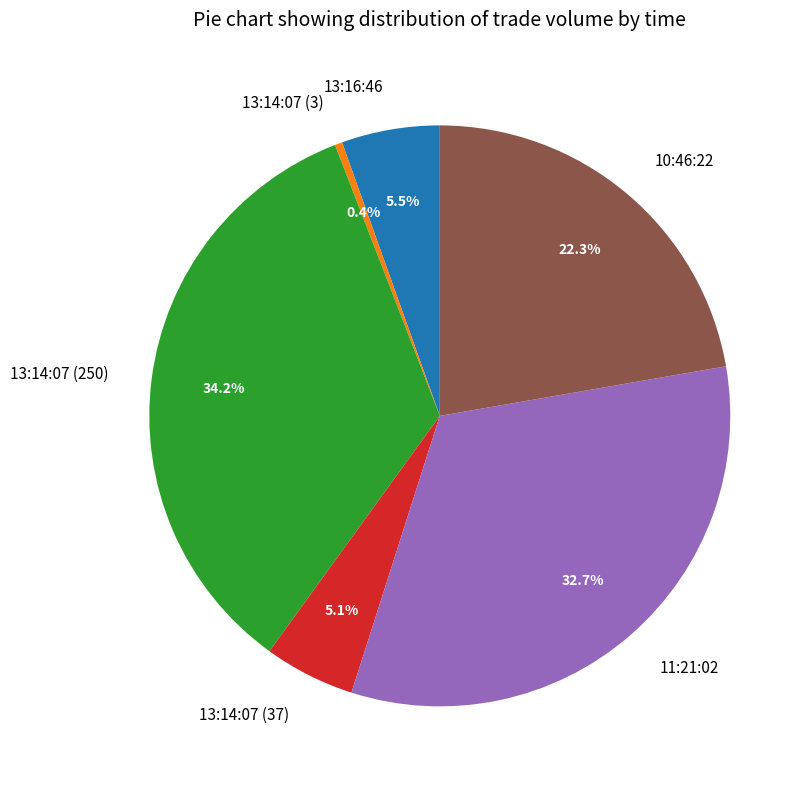

The 10:46:22 slice represents 22% of the pie. True or false?

True